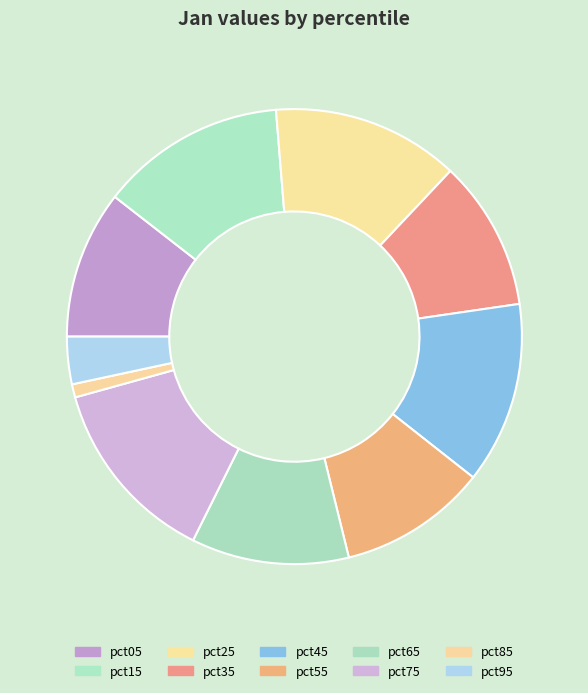

Combined, what portion of the pie is pct05 and pct55?

21.1%